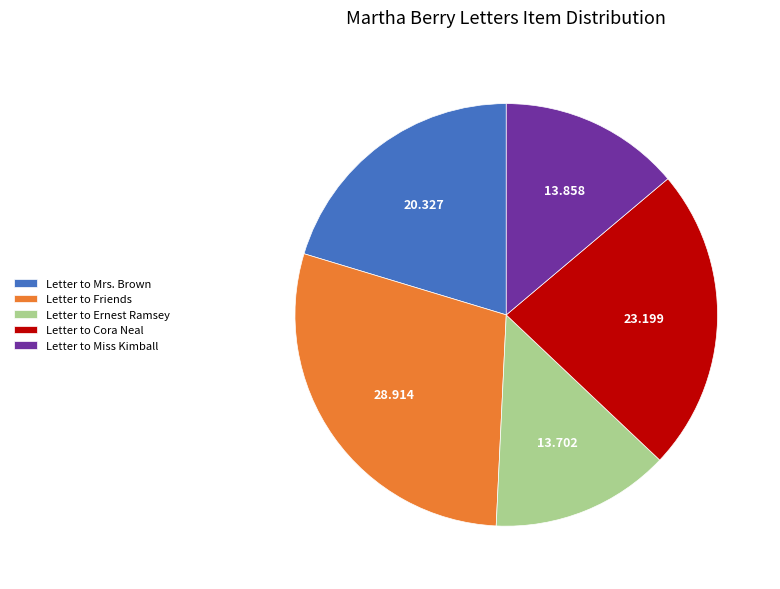

Count the number of slices in the pie.

5